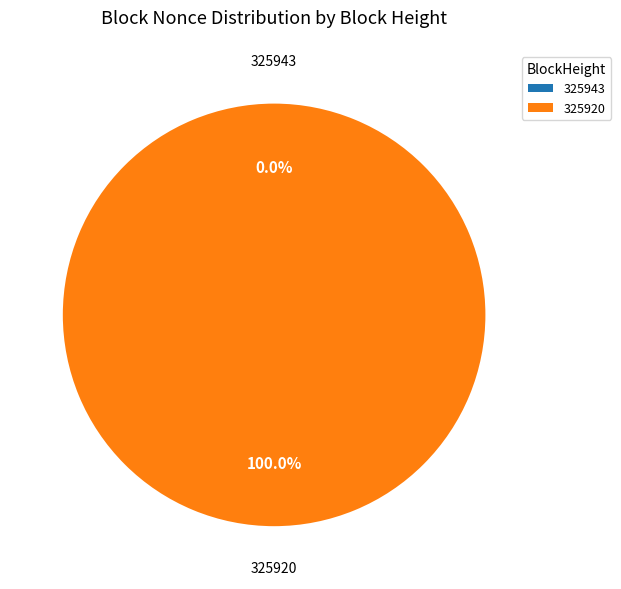

Which category has the biggest portion of the pie?

325920